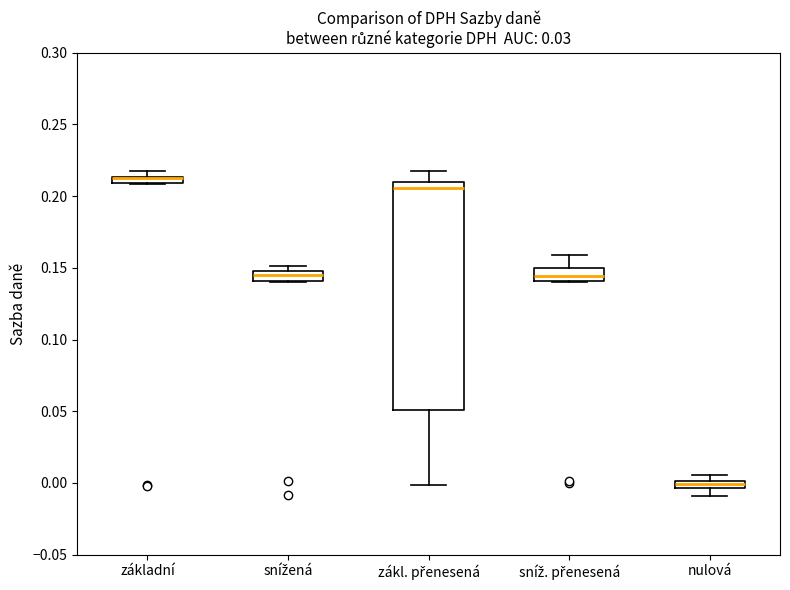

Where does the lower whisker of the box for nulová end on the y-axis? The values are not printed on the chart, so give them approximately, as read against the axis.

-0.010